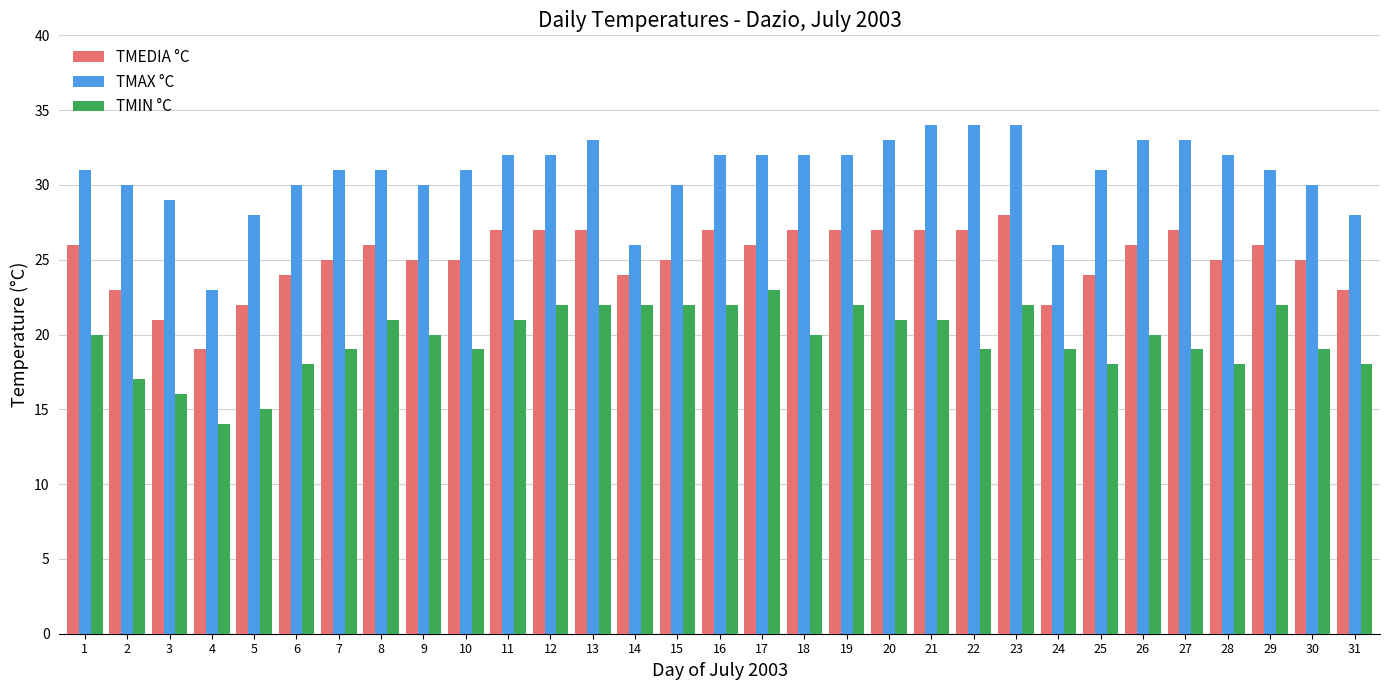

Rank the series at 12 from highest to lowest value.

TMAX °C, TMEDIA °C, TMIN °C